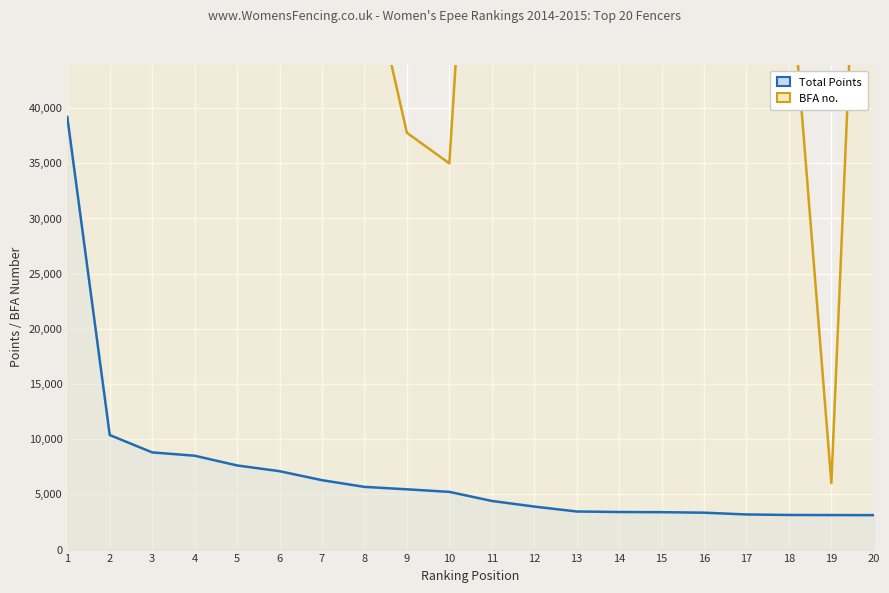

The value of BFA no. at 6 is 36720. True or false?

False